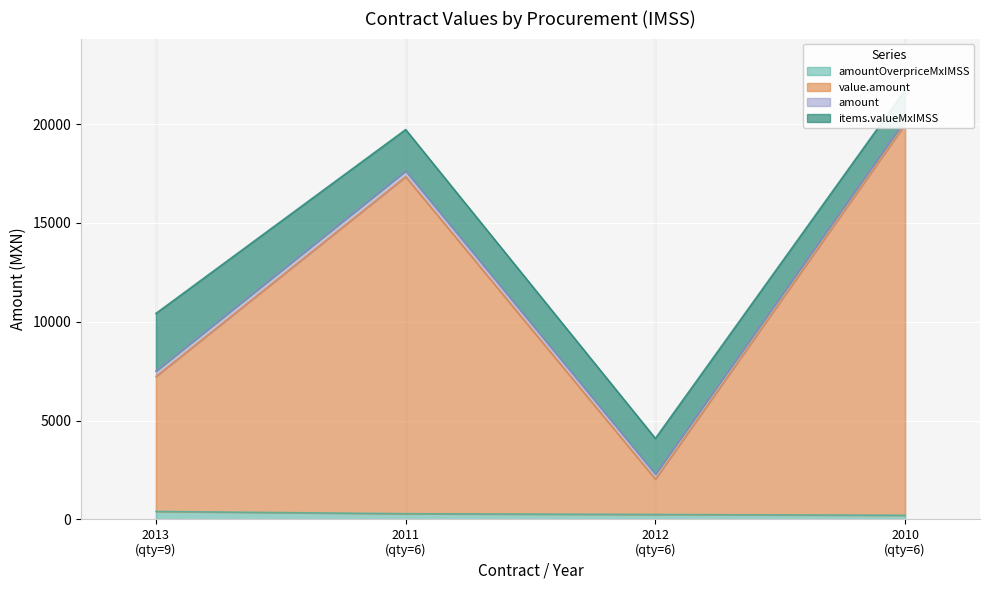

True or false: amountOverpriceMxIMSS has more than 1 interior local peaks.

False